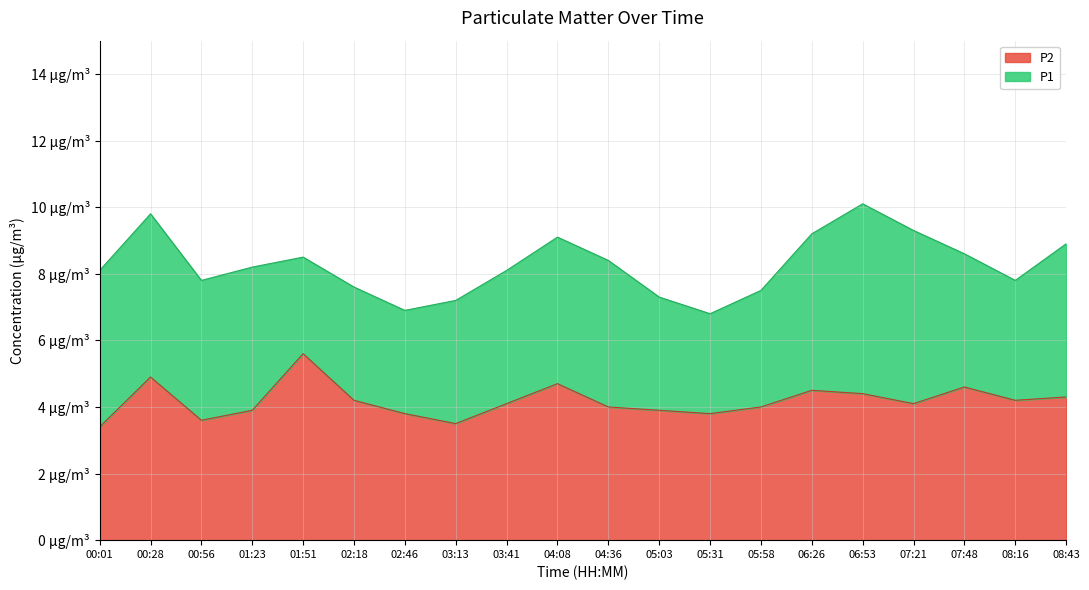

Reading right to left, what are all the values shown in this chart?

P1: 08:43=8.9	08:16=7.8	07:48=8.6	07:21=9.3	06:53=10.1	06:26=9.2	05:58=7.5	05:31=6.8	05:03=7.3	04:36=8.4	04:08=9.1	03:41=8.1	03:13=7.2	02:46=6.9	02:18=7.6	01:51=8.5	01:23=8.2	00:56=7.8	00:28=9.8	00:01=8.1
P2: 08:43=4.3	08:16=4.2	07:48=4.6	07:21=4.1	06:53=4.4	06:26=4.5	05:58=4.0	05:31=3.8	05:03=3.9	04:36=4.0	04:08=4.7	03:41=4.1	03:13=3.5	02:46=3.8	02:18=4.2	01:51=5.6	01:23=3.9	00:56=3.6	00:28=4.9	00:01=3.4